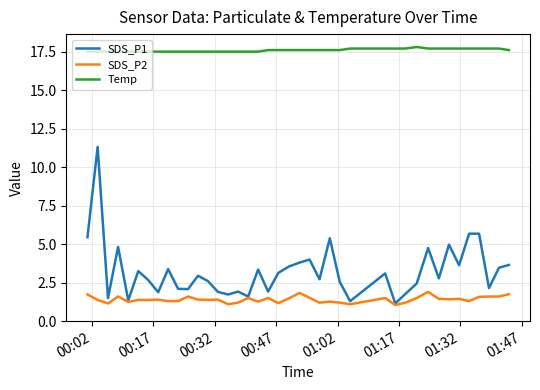

Which series has the largest range (max minus min)?

SDS_P1